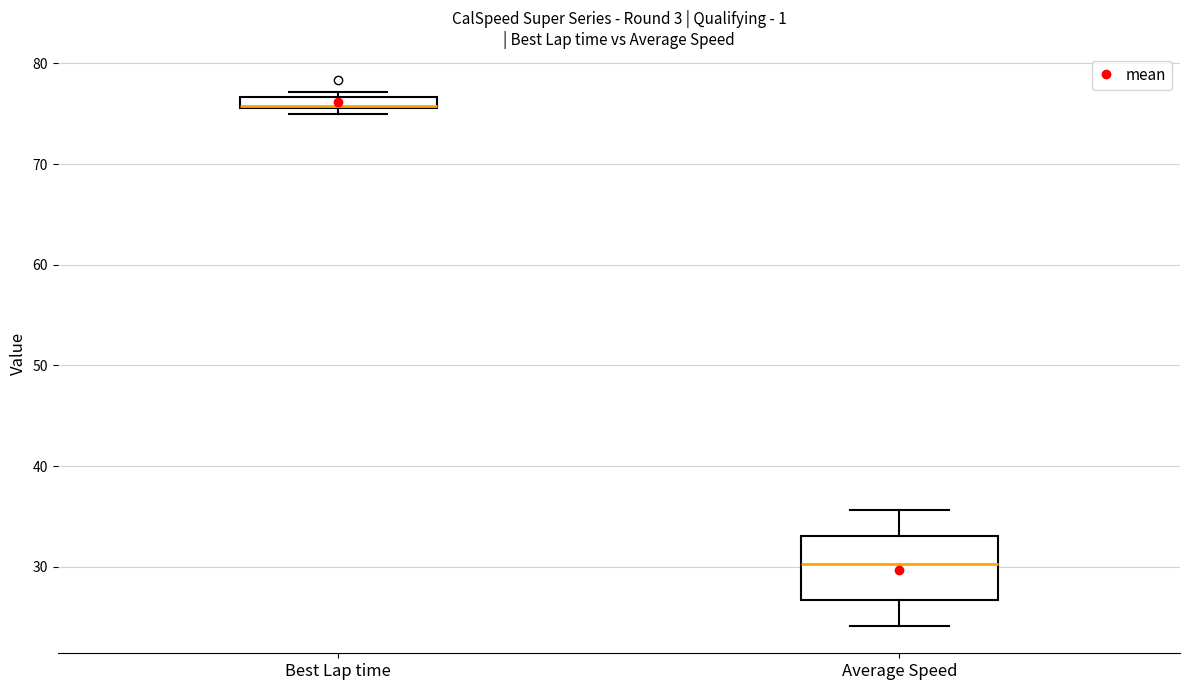

Where is the upper edge of the box for Best Lap time on the y-axis? The values are not printed on the chart, so give them approximately, as read against the axis.

77